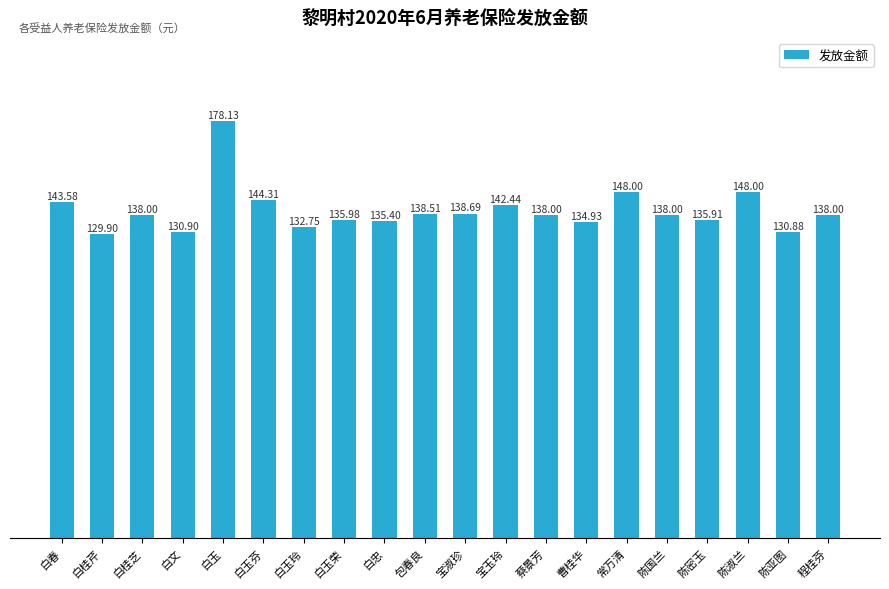

What is the difference between the second highest and second lowest values?

17.1